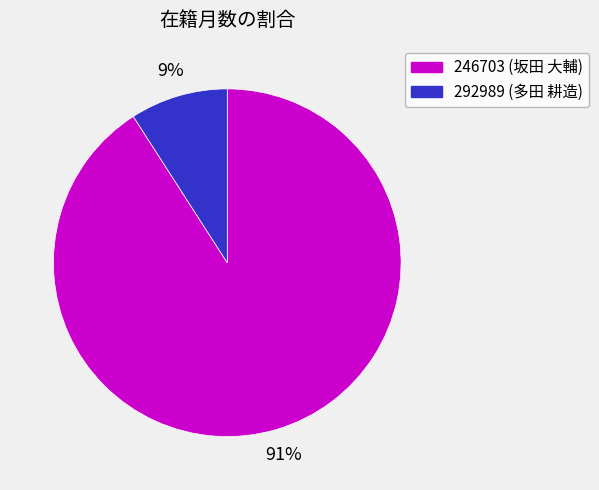

To the nearest percent, what is the difference between the largest and smallest slice percentages?

82%